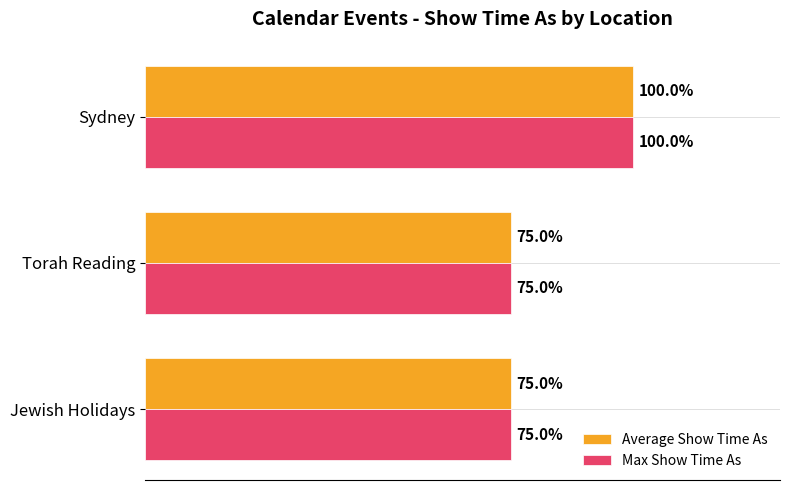

Which category has the highest value across all series?

Sydney